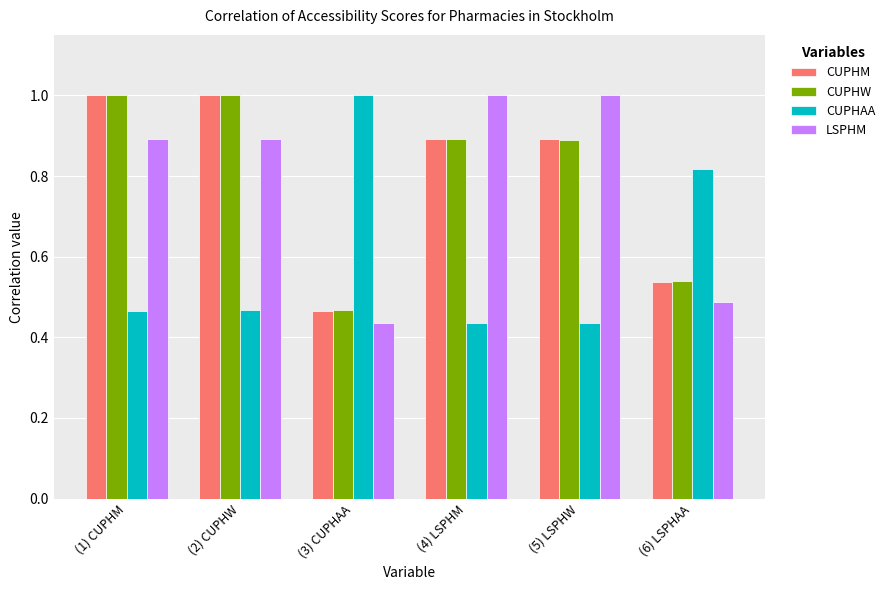

What is the highest value of the CUPHAA series?

1.0